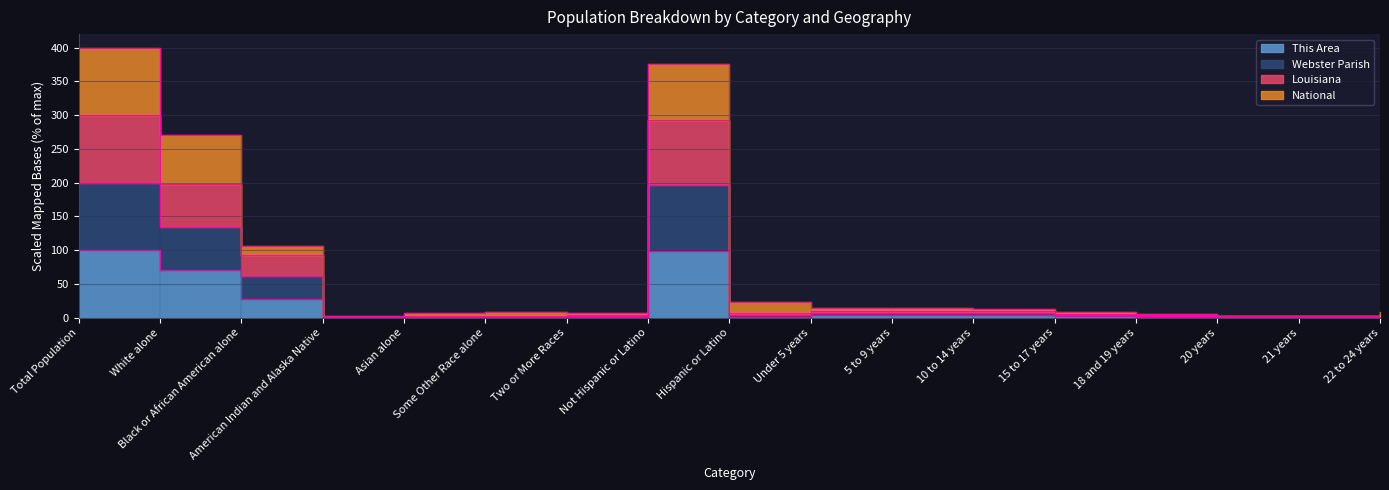

The value of National at Not Hispanic or Latino is 574.1. True or false?

False